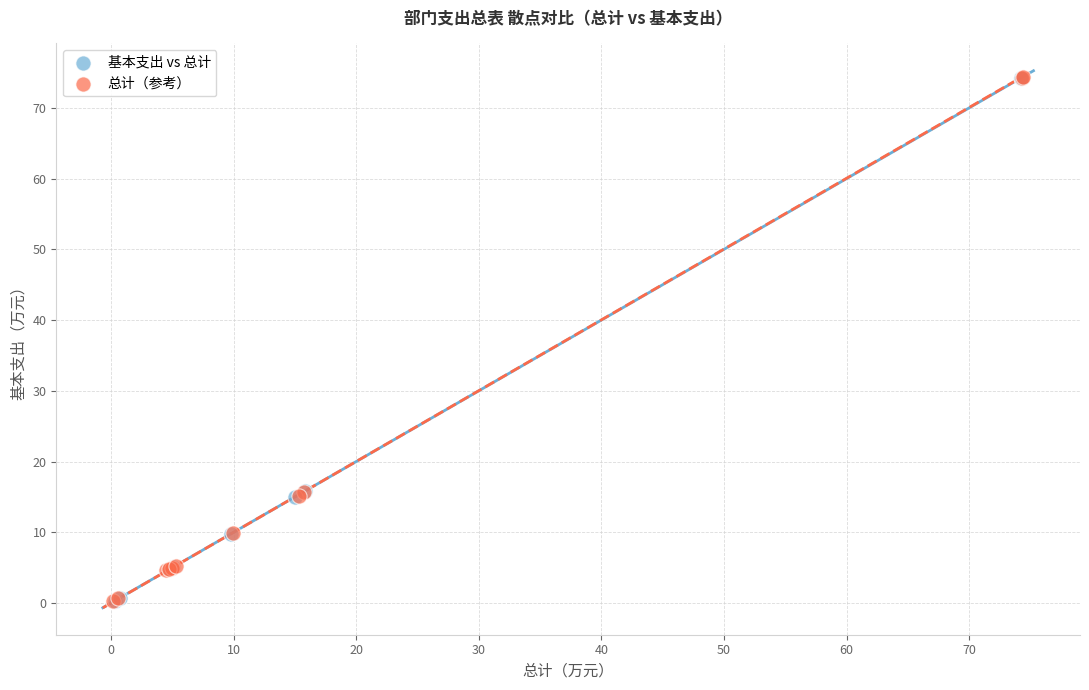

Which series has the largest Y range (max minus min)?

总计（参考）